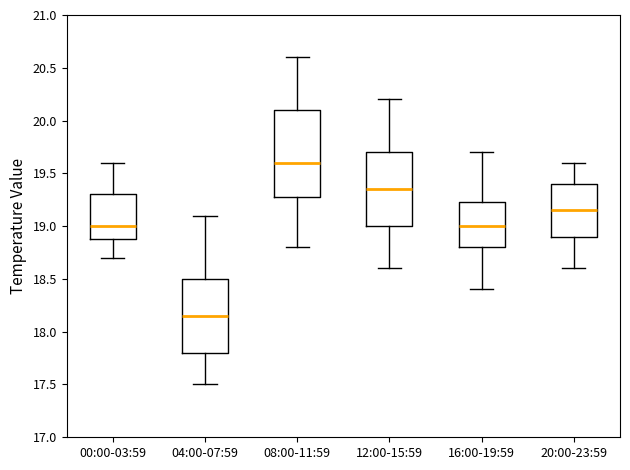

Which box has the highest median line?

08:00-11:59